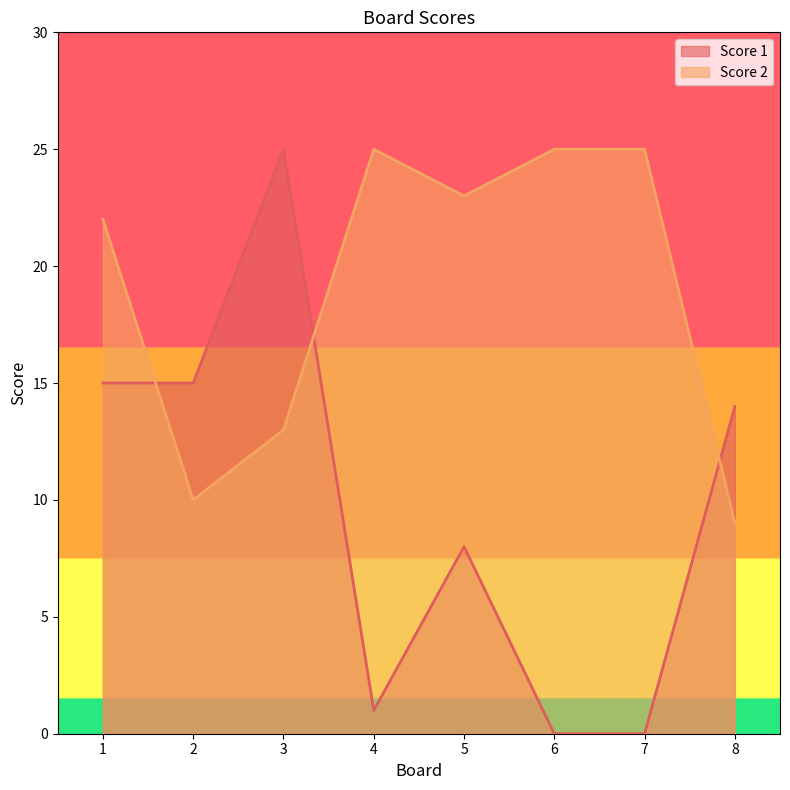

Where does the Score 1 series first go above 14?

1